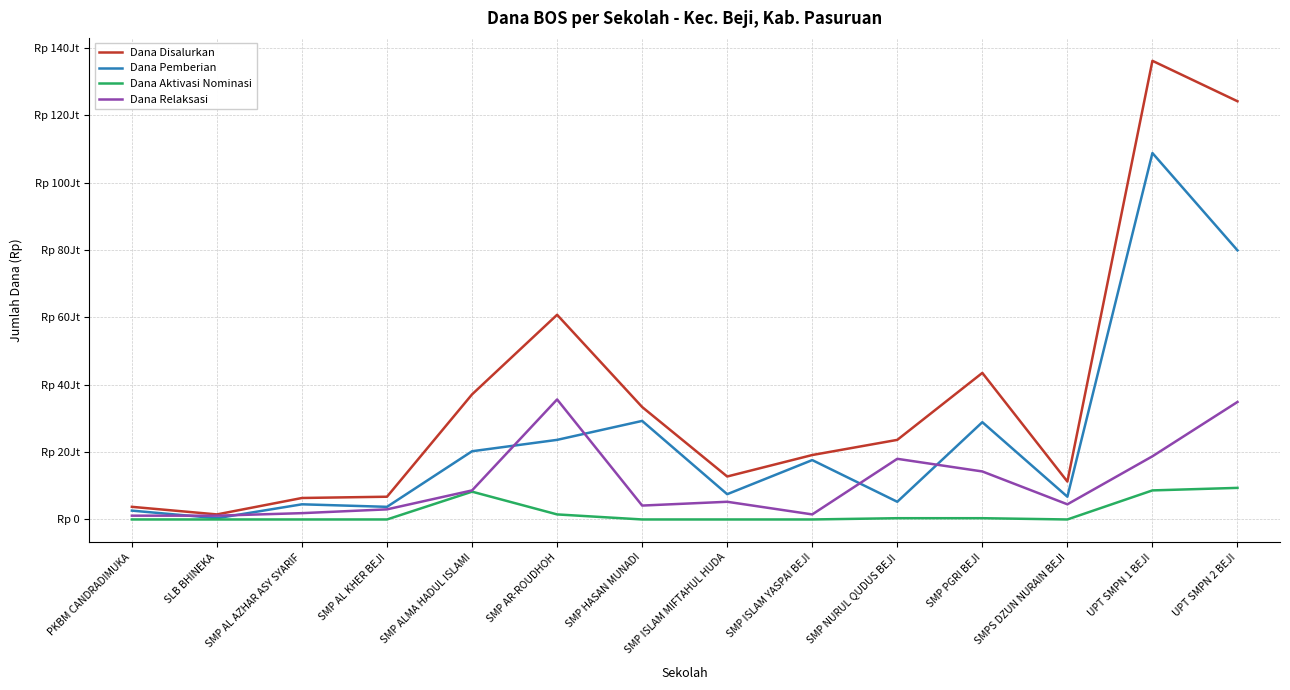

What is the label of the 12th point from the left?

SMPS DZUN NURAIN BEJI